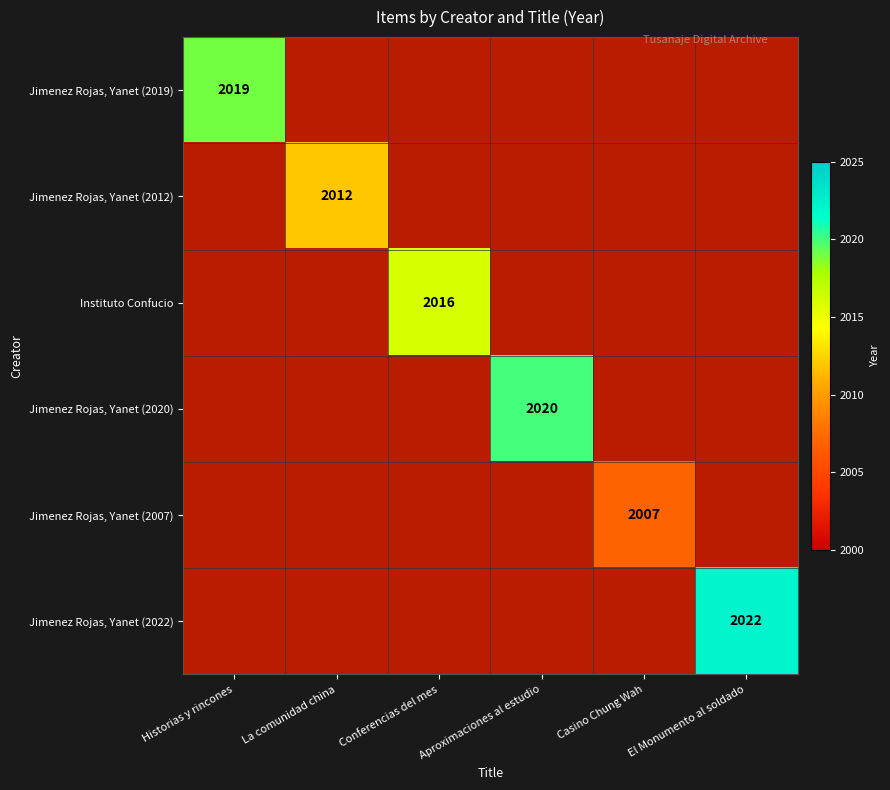

List the labels in order of Jimenez Rojas, Yanet (2022) value, smallest first.

Historias y rincones, La comunidad china, Conferencias del mes, Aproximaciones al estudio, Casino Chung Wah, El Monumento al soldado